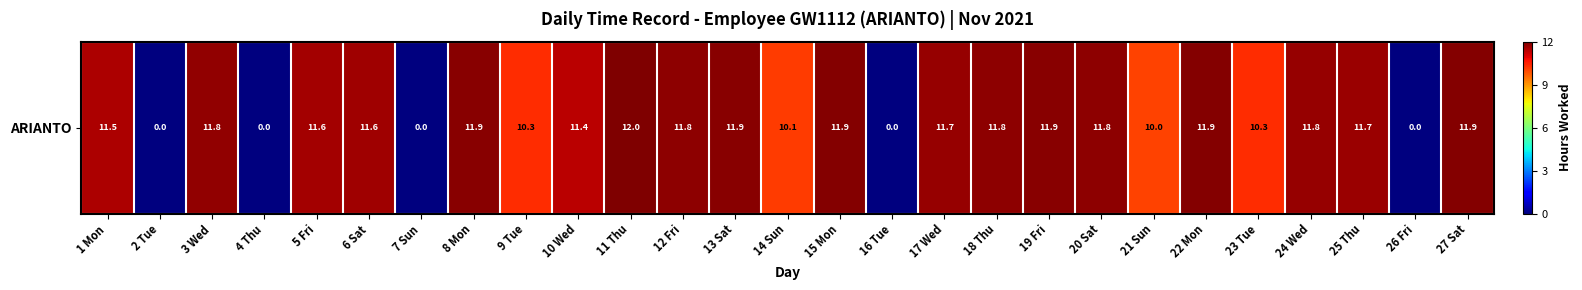

Reading left to right, what are all the values shown in this chart?

11.5	0.0	11.8	0.0	11.6	11.6	0.0	11.9	10.3	11.4	12.0	11.8	11.9	10.1	11.9	0.0	11.7	11.8	11.9	11.8	10.0	11.9	10.3	11.8	11.7	0.0	11.9